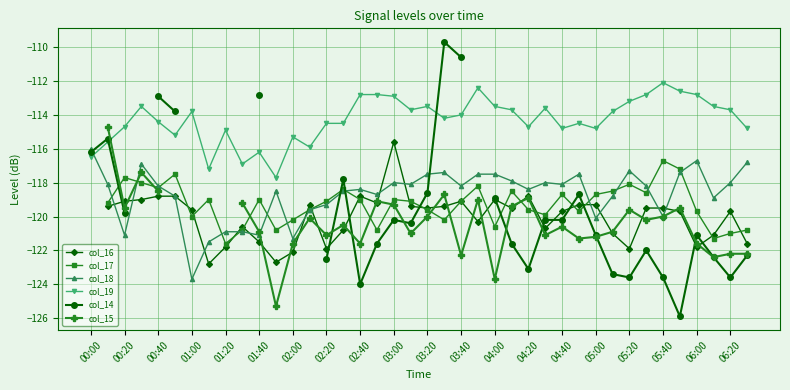

At which label does col_18 reach its minimum?

01:00